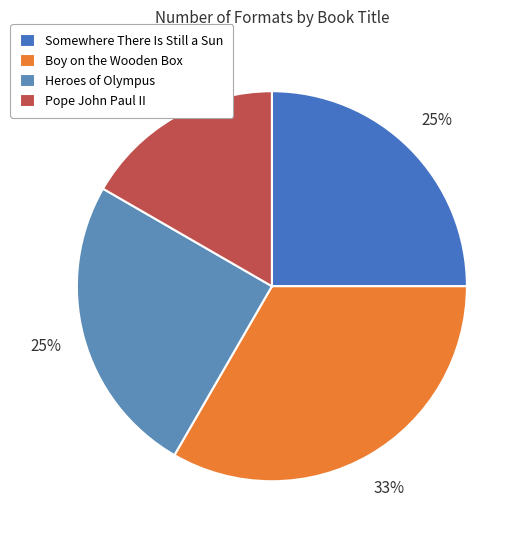

How many segments does this pie chart have?

4